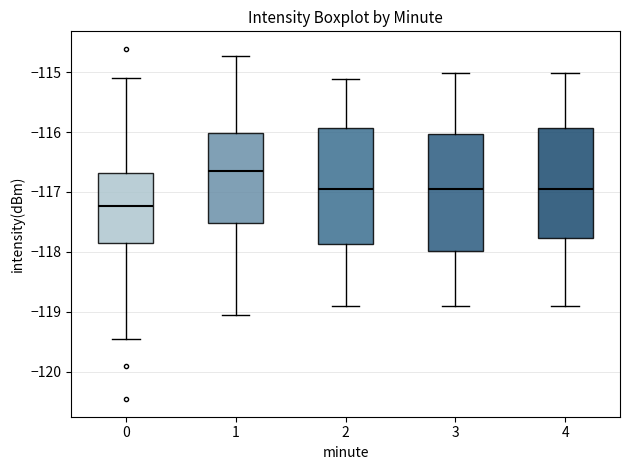

Where is the upper edge of the box at x = 2 on the y-axis? The values are not printed on the chart, so give them approximately, as read against the axis.

-115.9